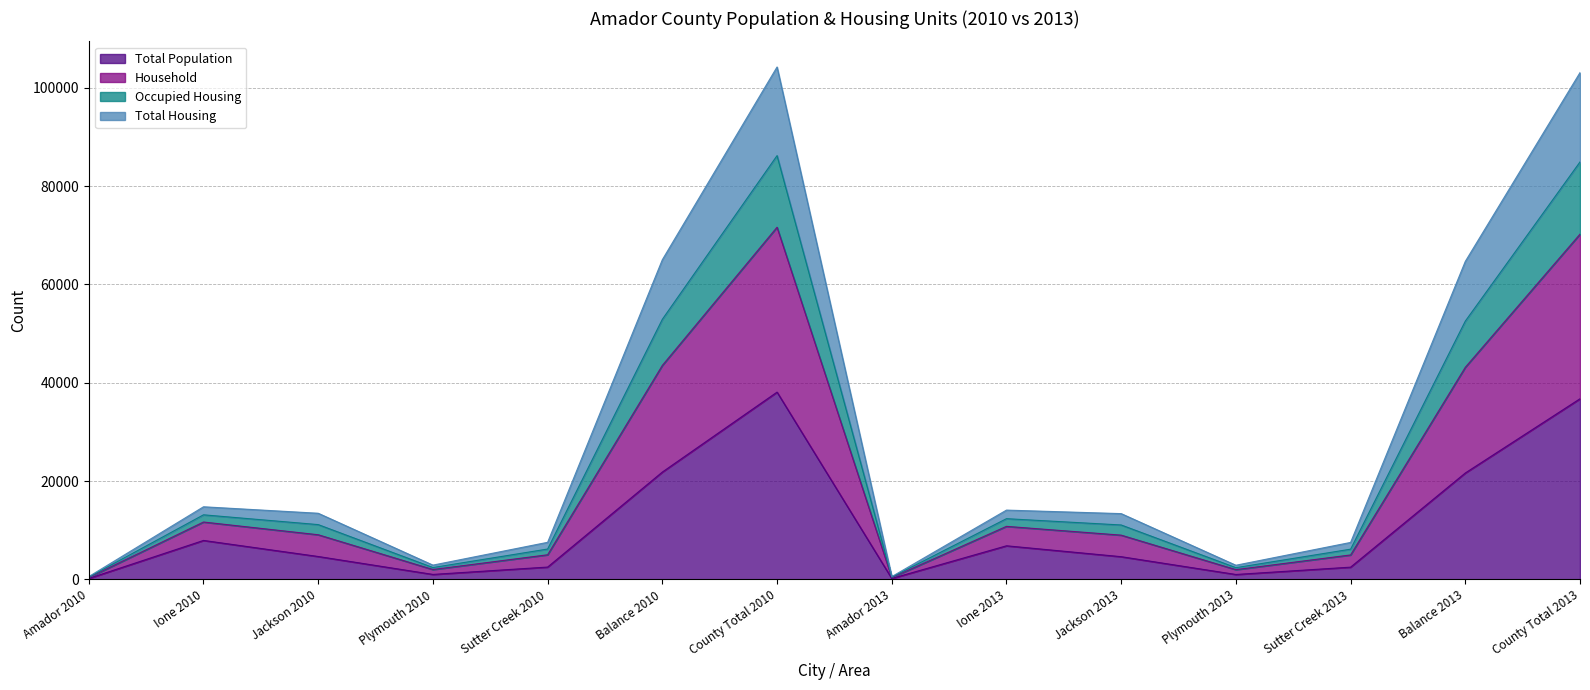

Where does the Occupied Housing series first go above 11139?

Ione 2010